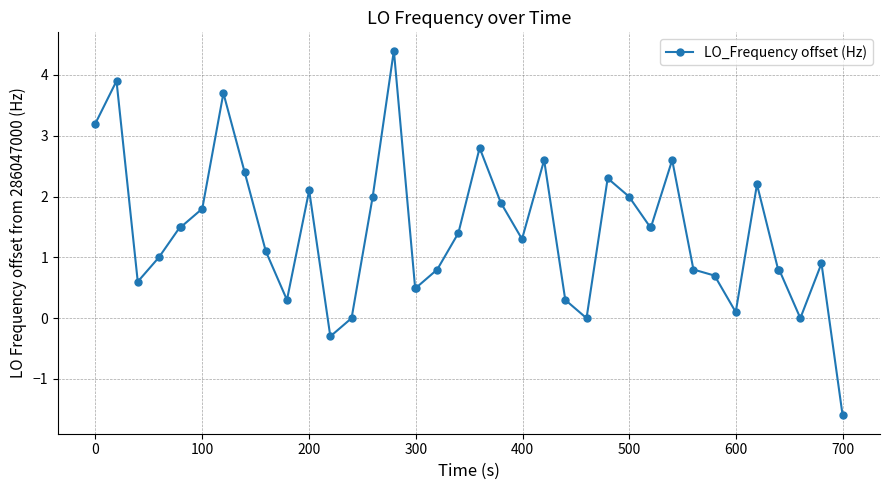

What is the greatest value displayed?

4.4